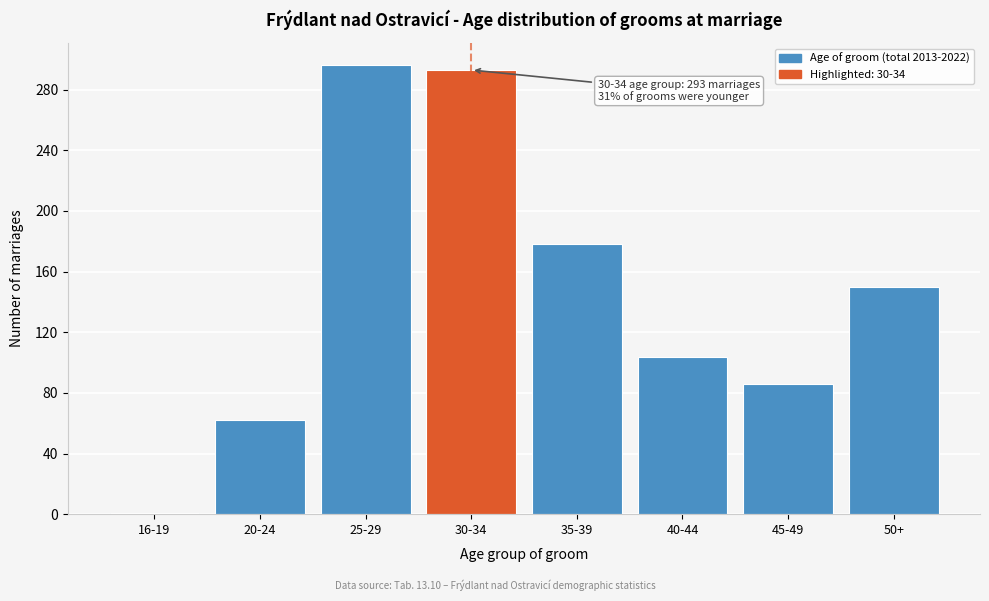

Reading left to right, what are all the values shown in this chart?

1	62	296	293	178	104	86	150